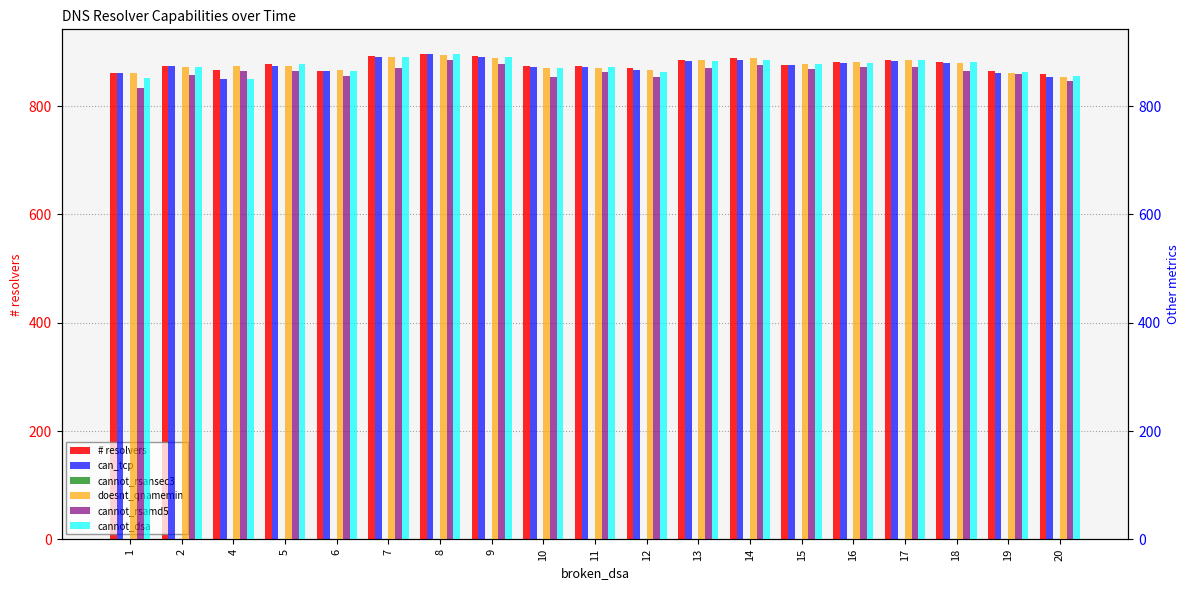

Are the bars grouped side by side (vs. stacked)?

Yes